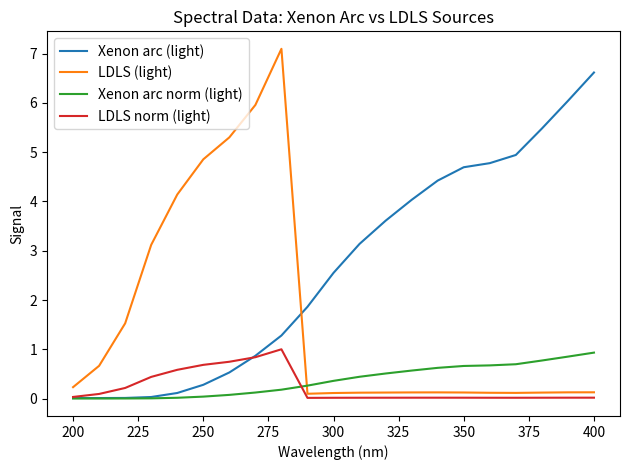

Which series has the largest range (max minus min)?

LDLS (light)